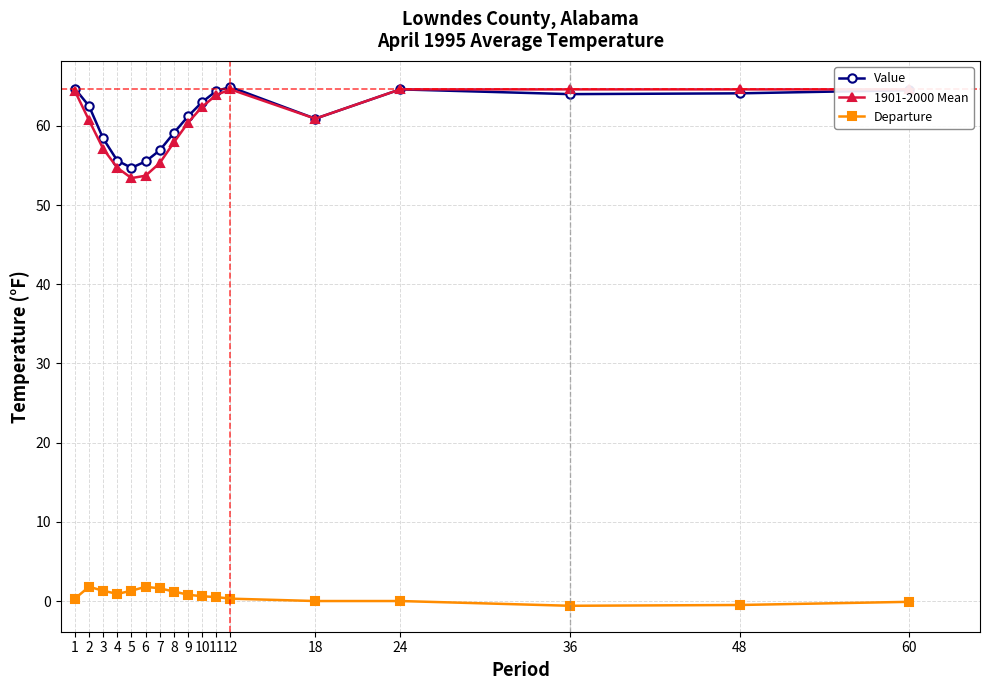

Which category has the lowest value in the 1901-2000 Mean series?

5